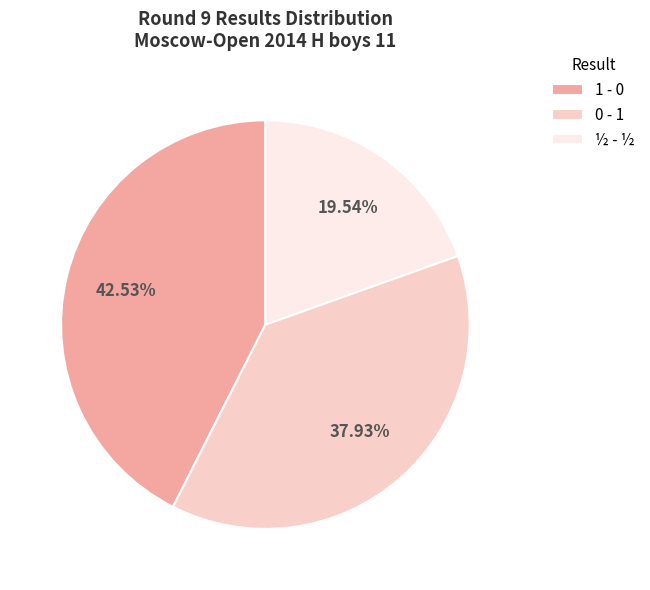

How many slices are in this pie chart?

3